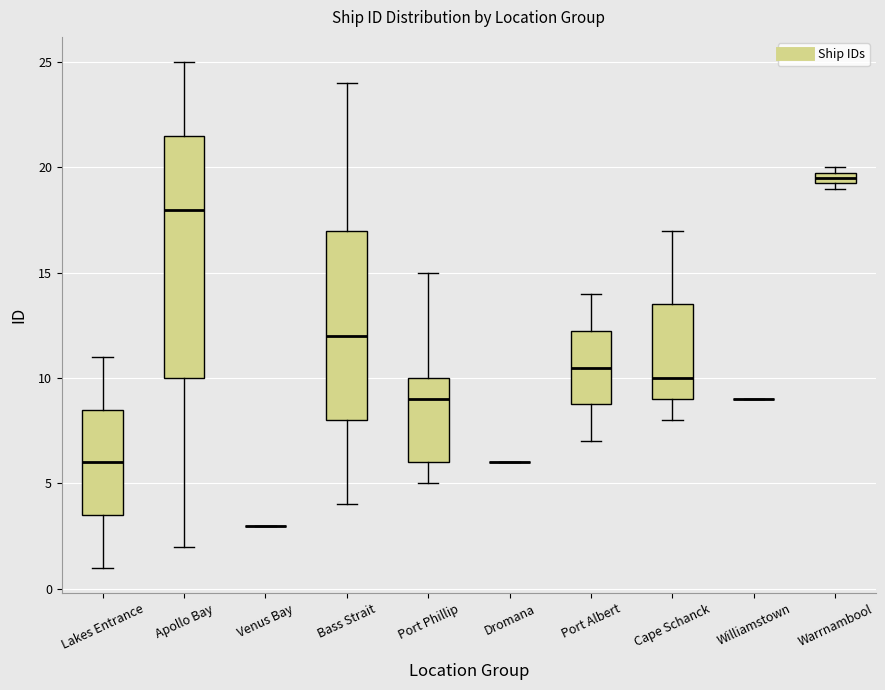

Comparing the boxes themselves (not the whiskers), which one is the tallest?

Apollo Bay